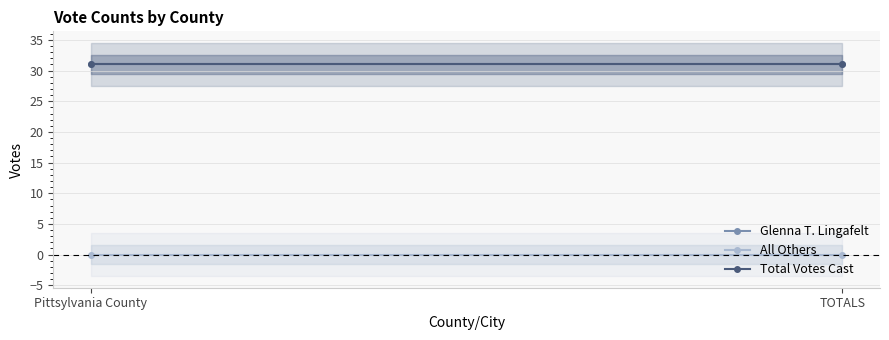

Reading left to right, extract all data points from this chart.

Glenna T. Lingafelt: Pittsylvania County=31	TOTALS=31
All Others: Pittsylvania County=0	TOTALS=0
Total Votes Cast: Pittsylvania County=31	TOTALS=31